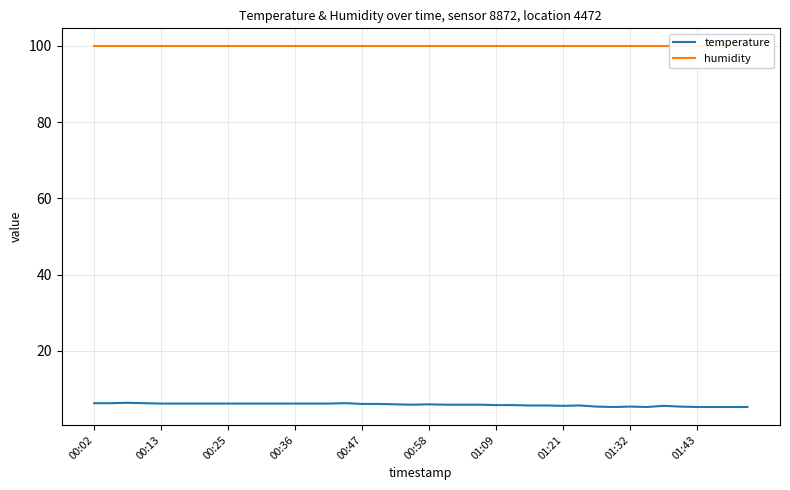

What is the minimum value for temperature?

5.3